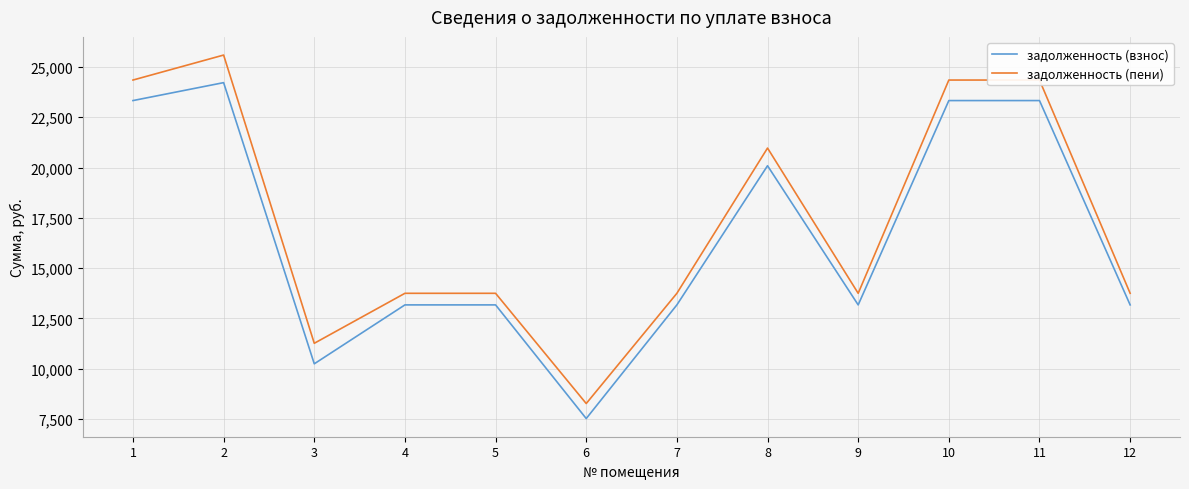

What is the maximum value for задолженность (взнос)?

24218.7